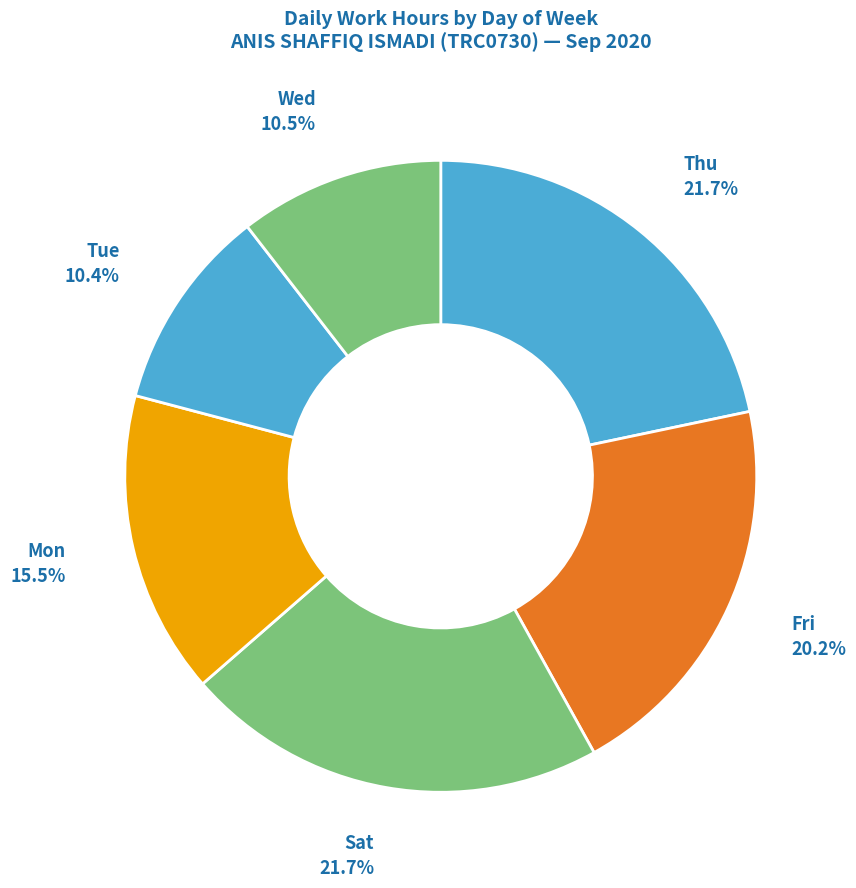

What is the total percentage of Wed and Thu?

32.2%